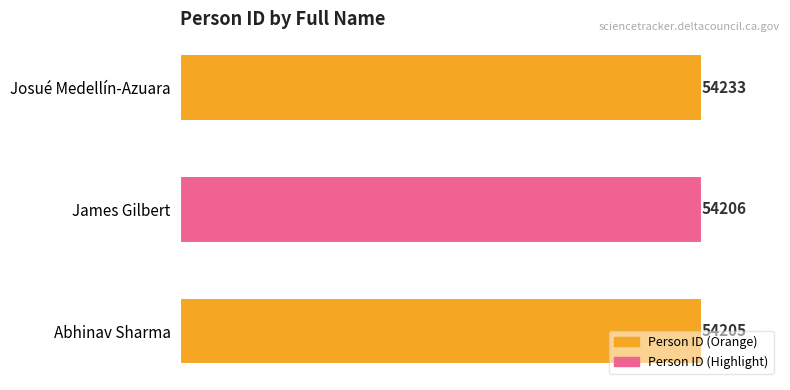

What is the difference between the maximum and minimum values?

28